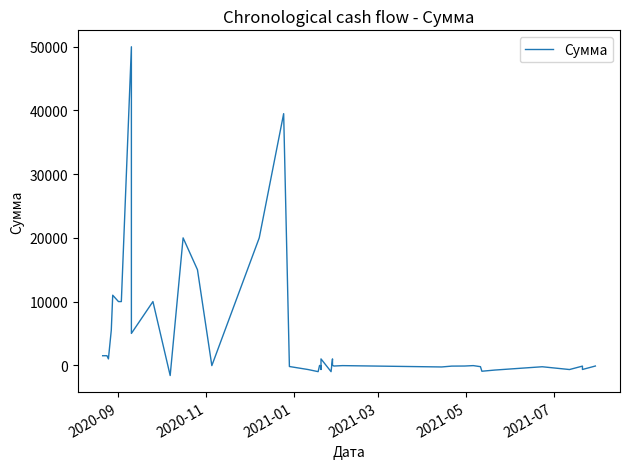

How many data points are above -52?

18